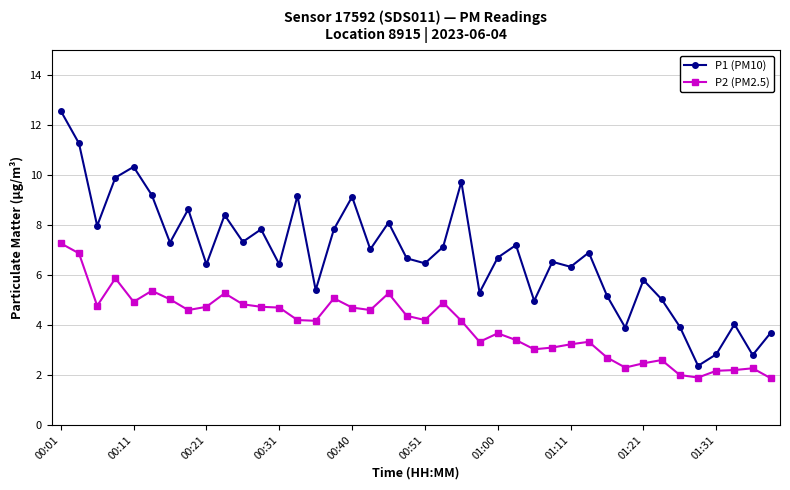

How many data points in P1 (PM10) are less than 6?

13